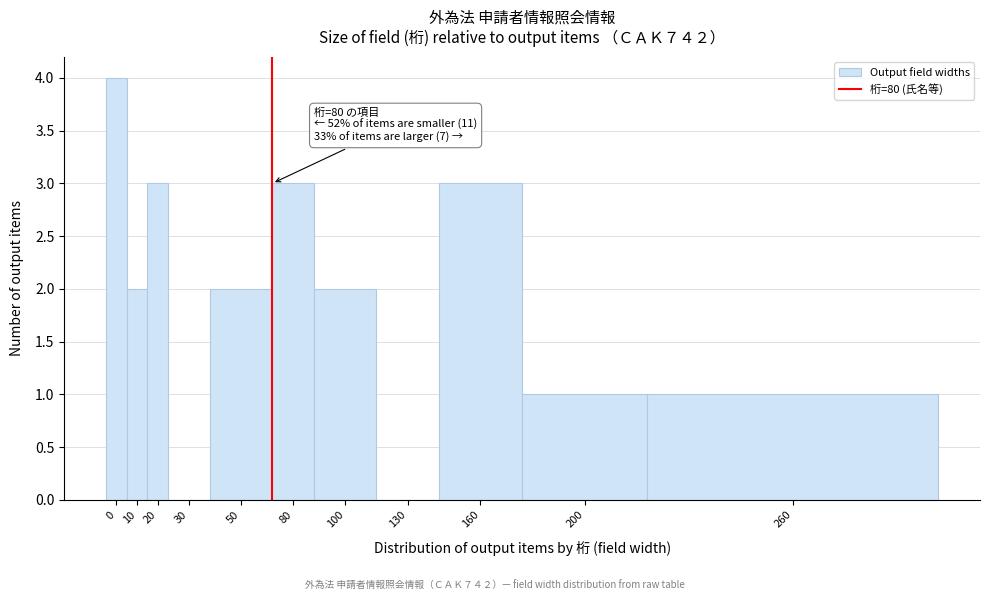

Reading left to right, transcribe all the data shown in this chart.

0=4	10=2	20=3	30=0	50=2	80=3	100=2	130=0	160=3	200=1	260=1